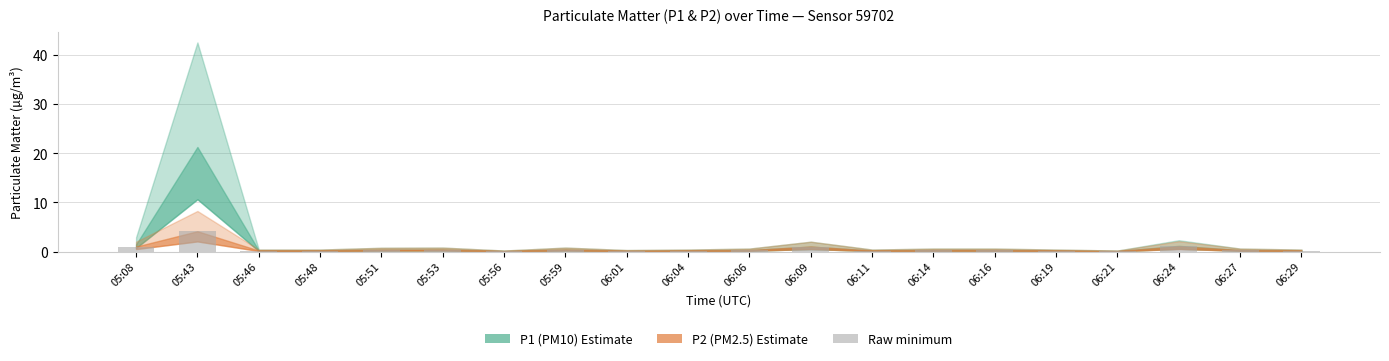

Read the value at 05:08.

1.0